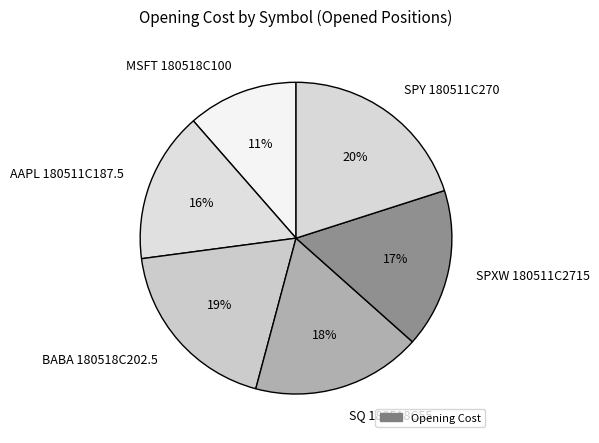

True or false: SQ 180518C55 accounts for 7% of the total.

False